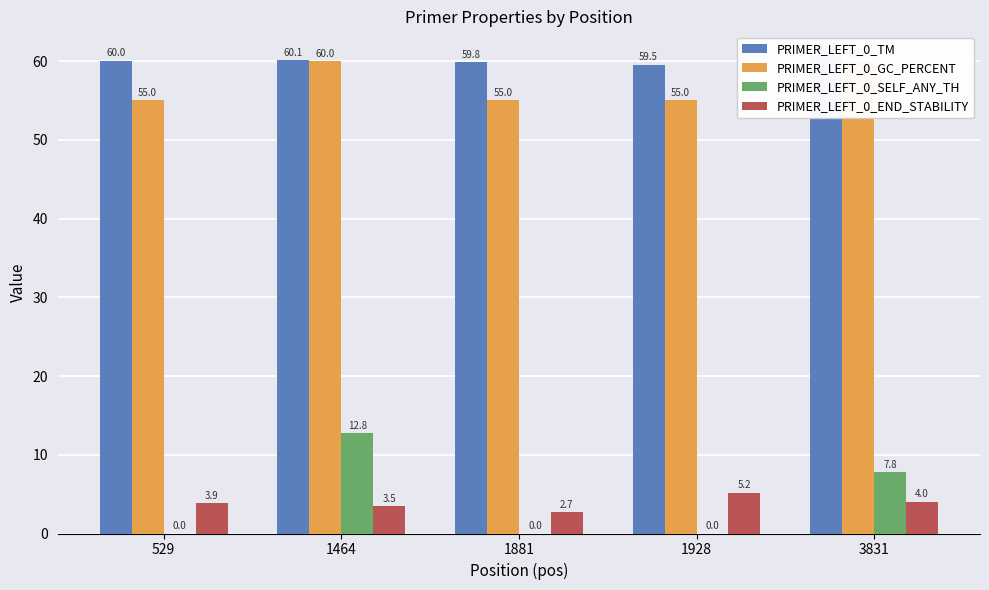

Is the value of PRIMER_LEFT_0_END_STABILITY at 1928 greater than the value of PRIMER_LEFT_0_TM at 1881?

No